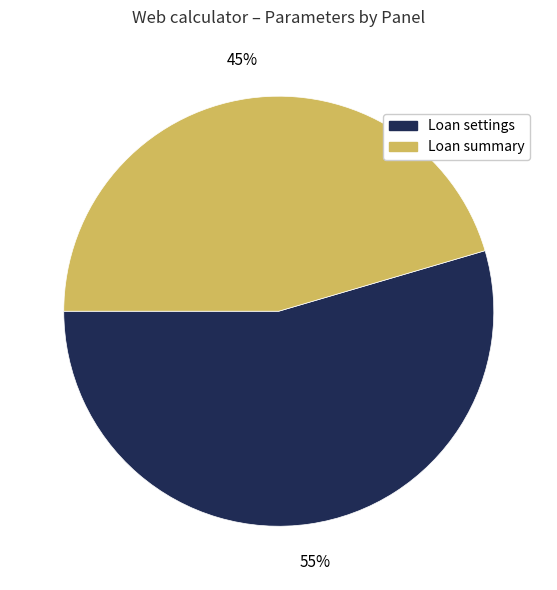

How many segments does this pie chart have?

2